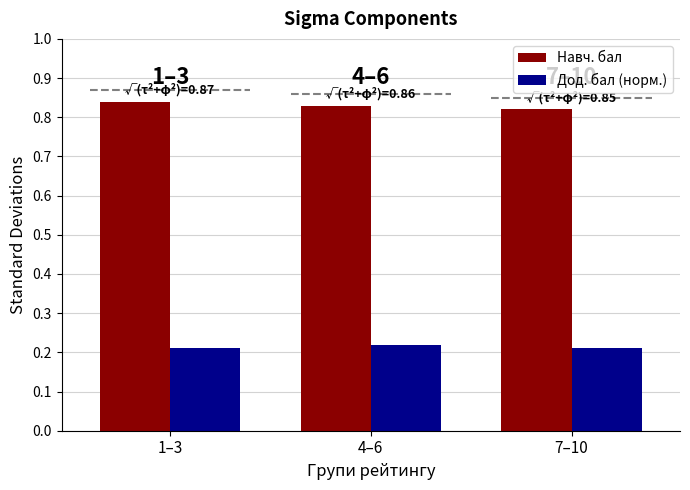

What is the maximum value shown in the chart?

0.8